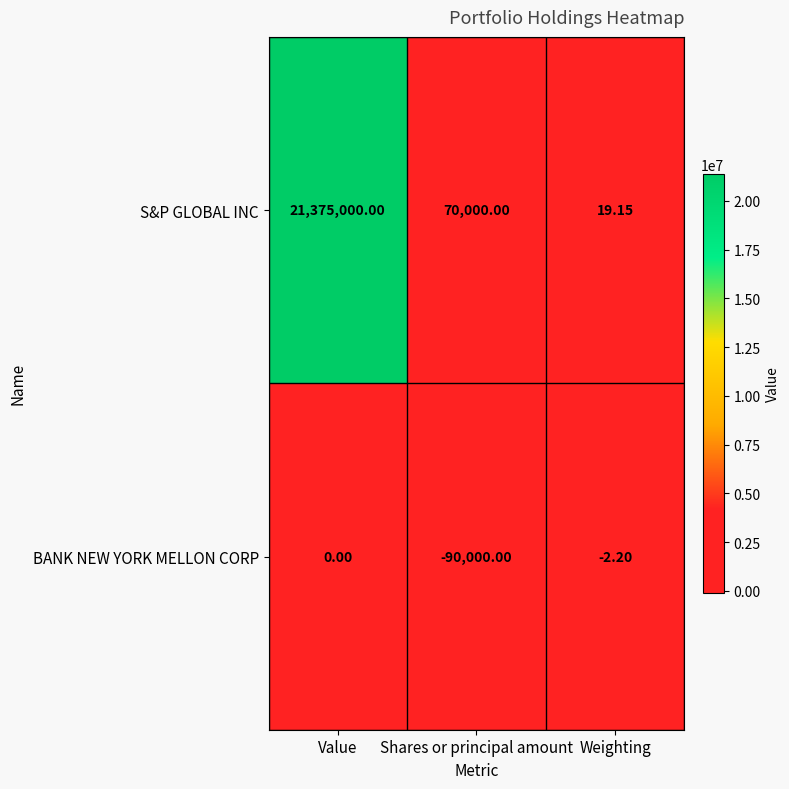

Which series has the widest spread of values?

S&P GLOBAL INC